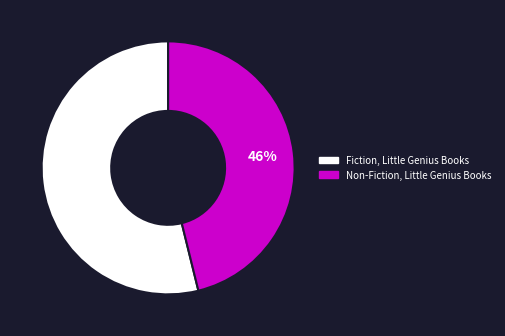

To the nearest percent, what is the difference between the largest and smallest slice percentages?

8%